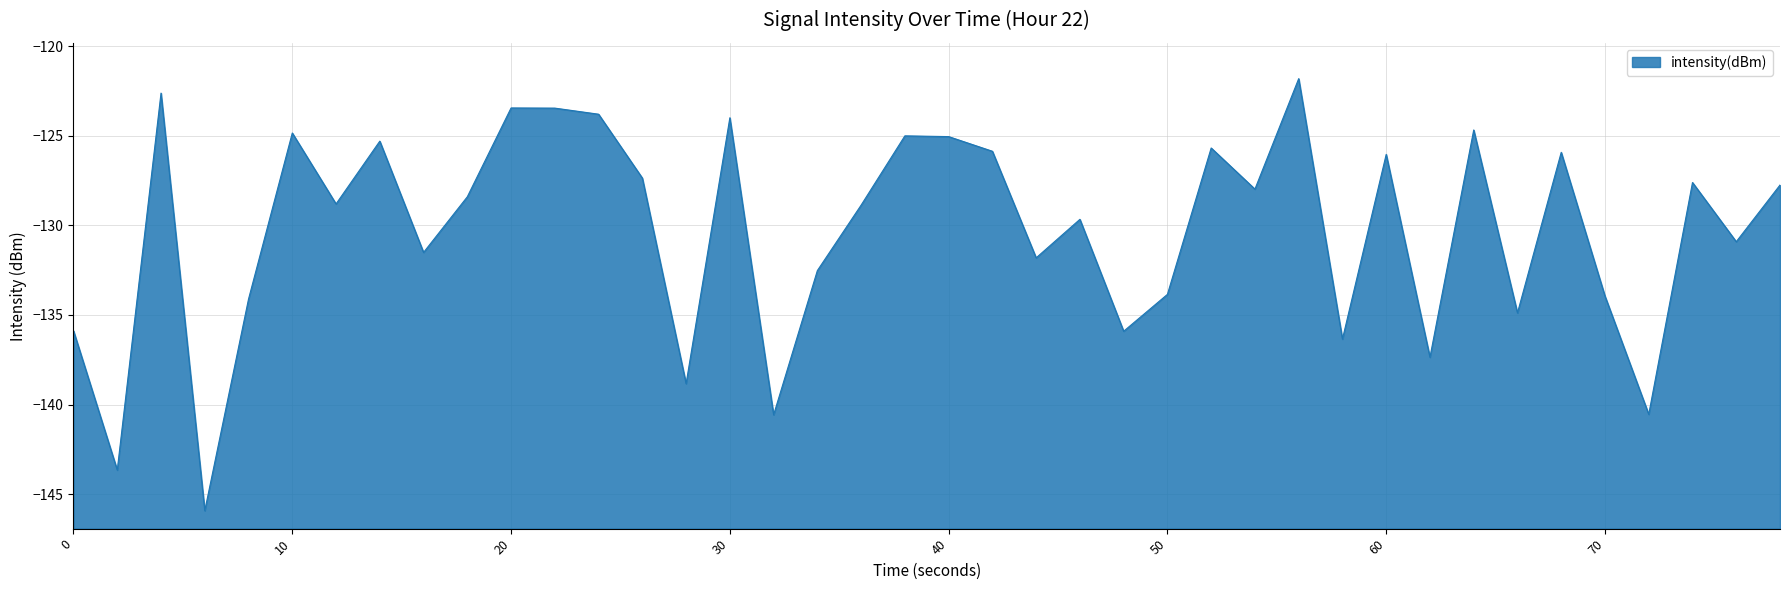

Does the chart have visible grid lines?

Yes